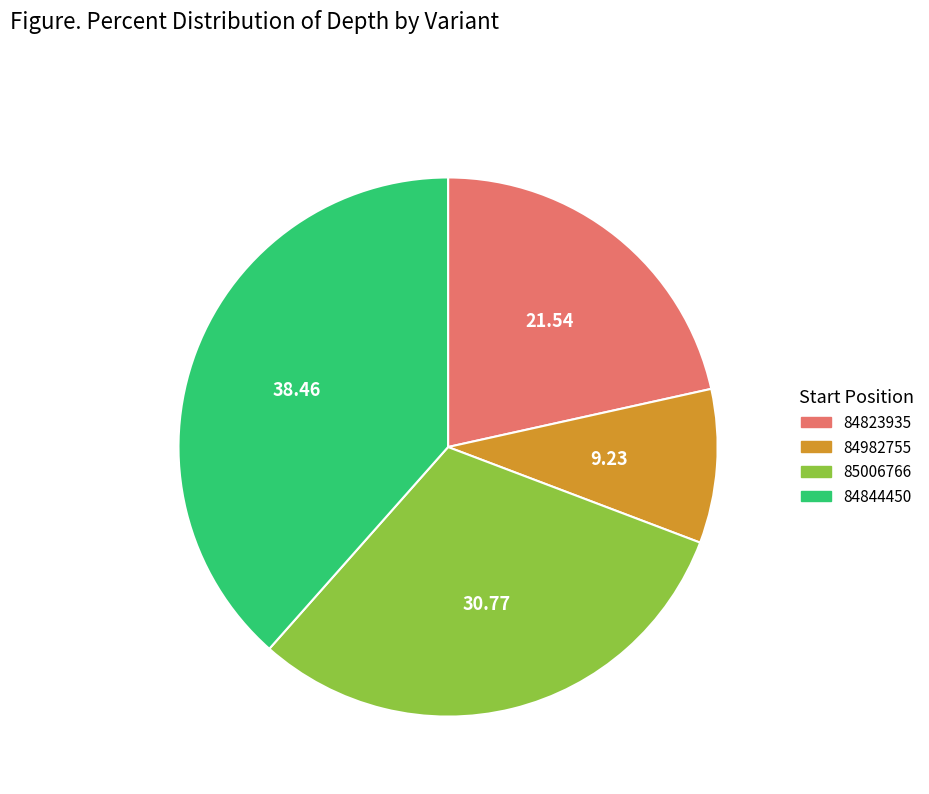

What is the smallest slice in the pie chart?

84982755